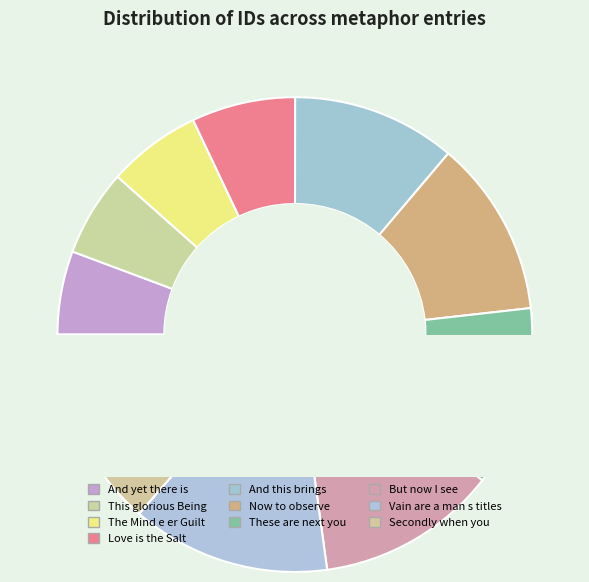

How many segments does this pie chart have?

10